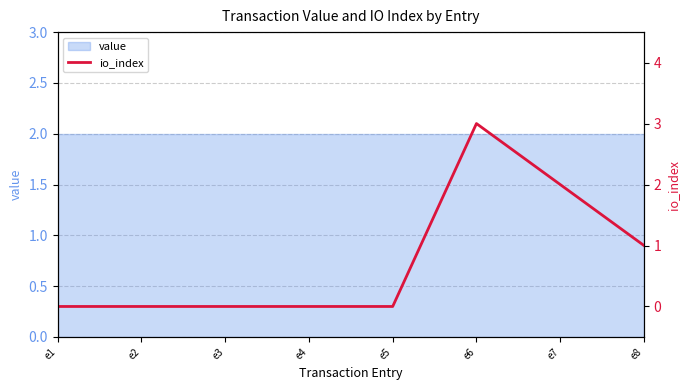

What is the difference between the maximum and minimum values?

3